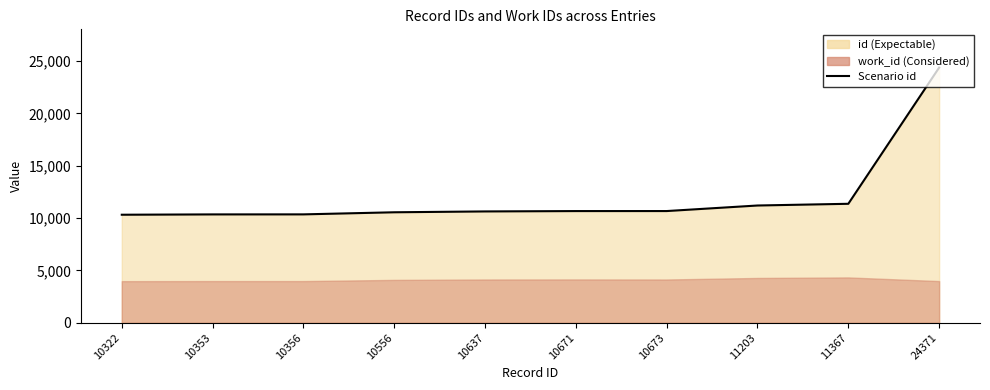

Rank the categories by value from highest to lowest.

24371, 11367, 11203, 10673, 10671, 10637, 10556, 10356, 10353, 10322